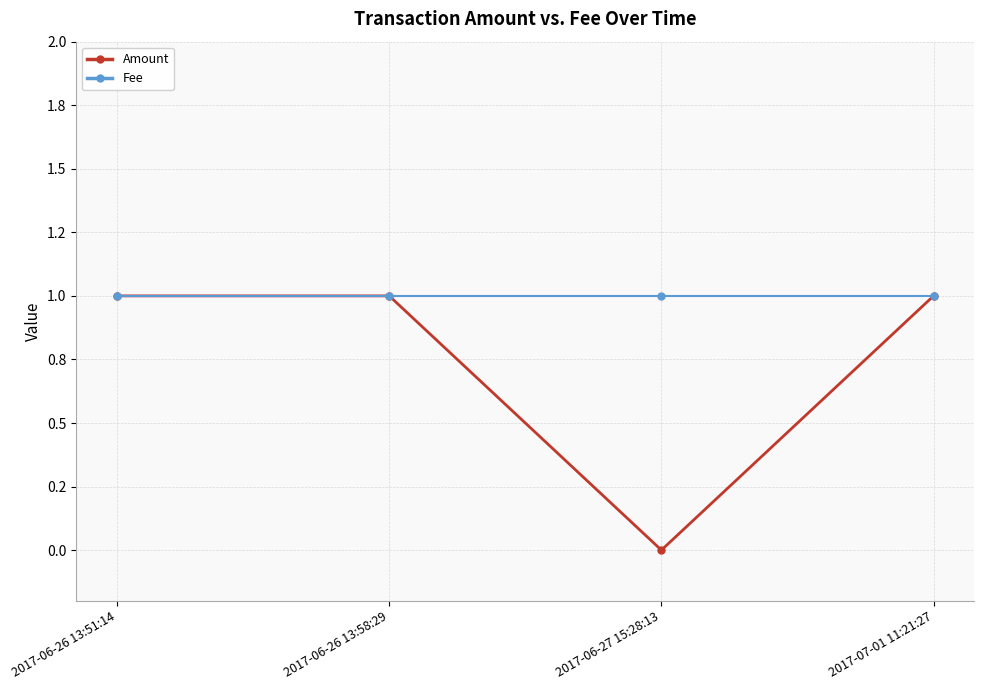

Is this an area chart (filled region under the line)?

No